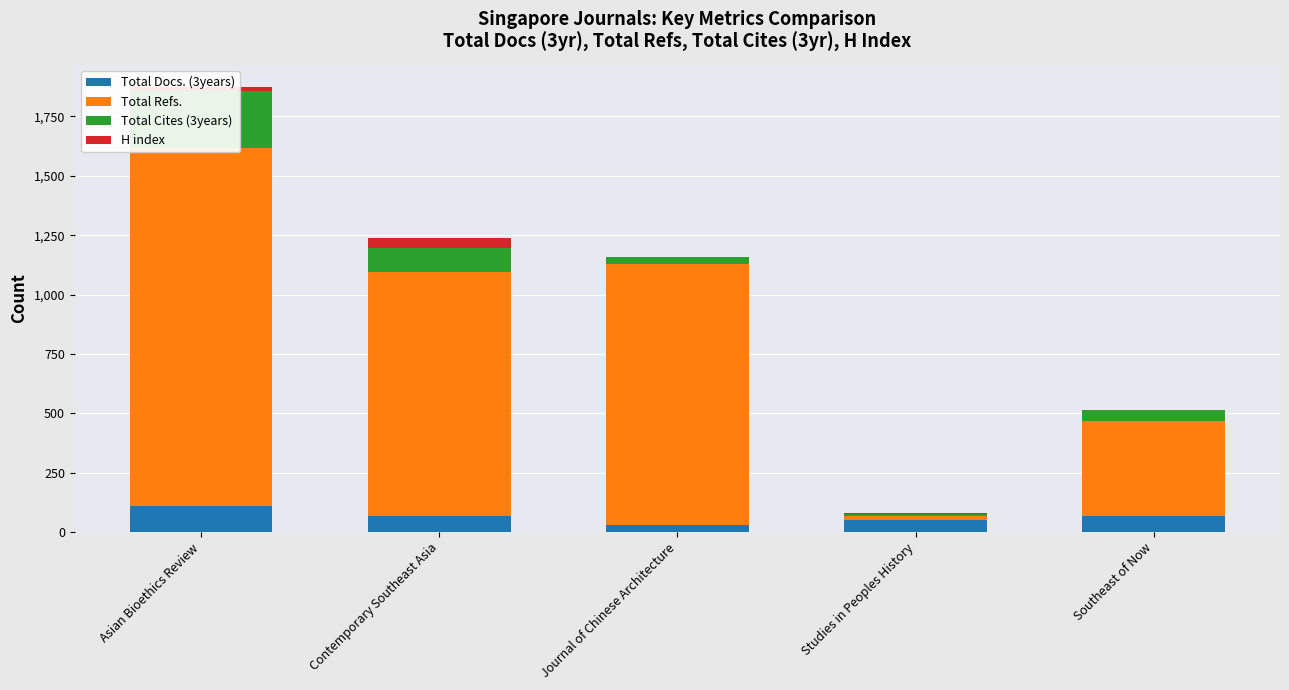

At how many categories does at least one series exceed 214?

4